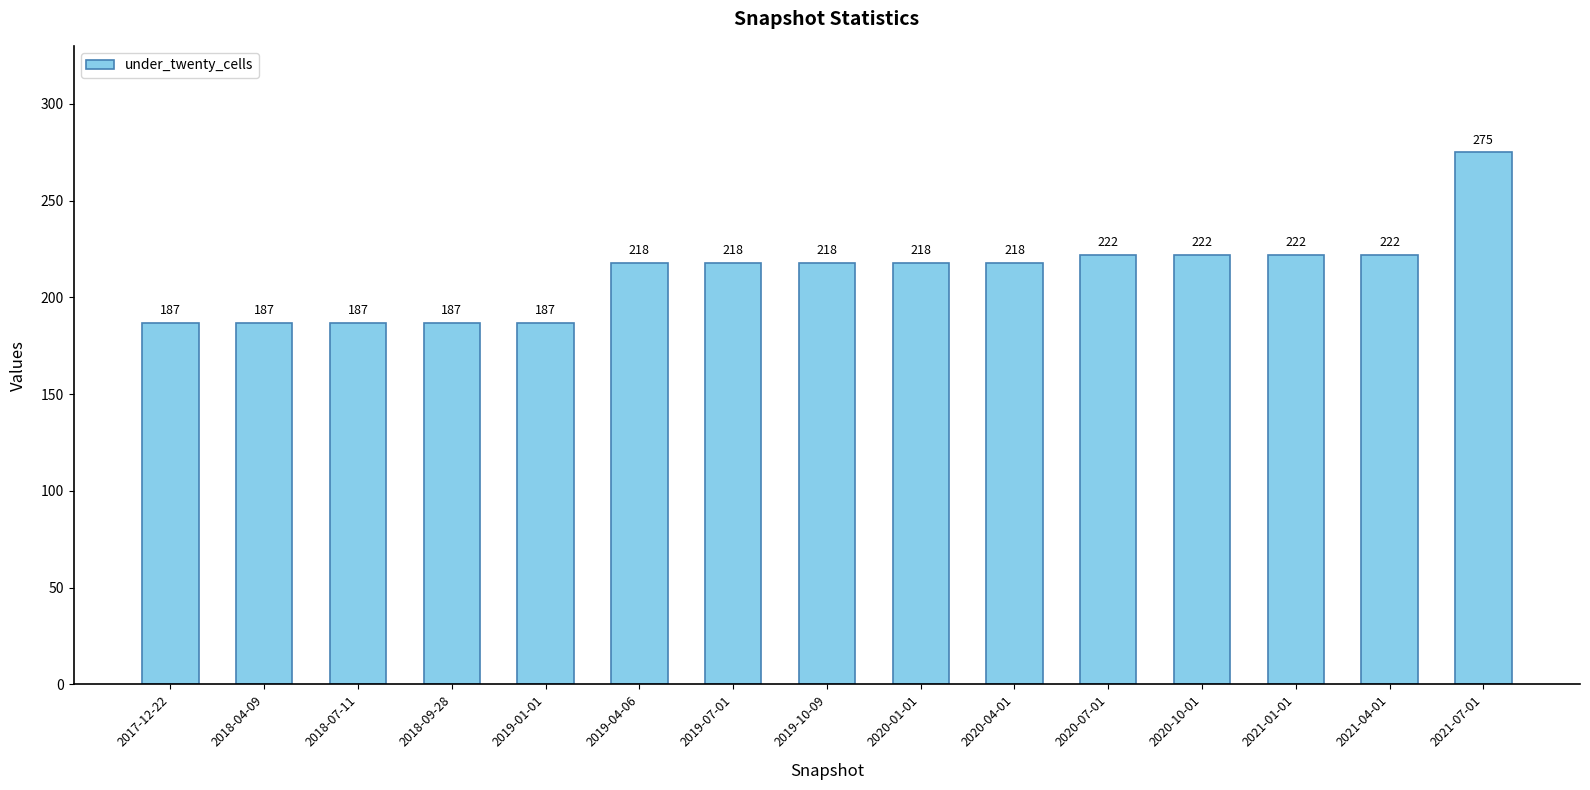

What is the label of the 2nd bar from the right?

2021-04-01